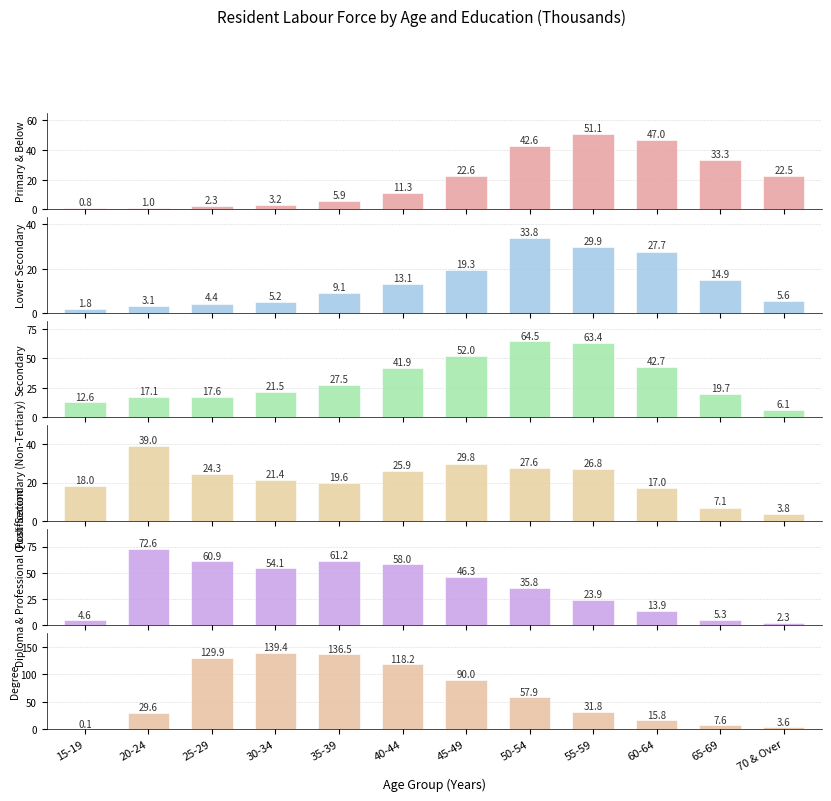

How many data points in Primary & Below are less than 22?

6